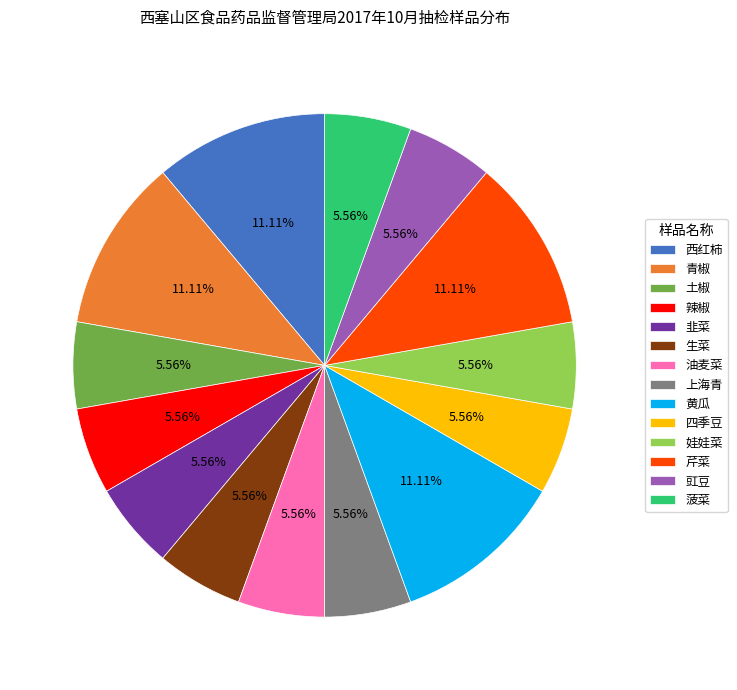

Is it true that 豇豆 is 12% of the pie?

False